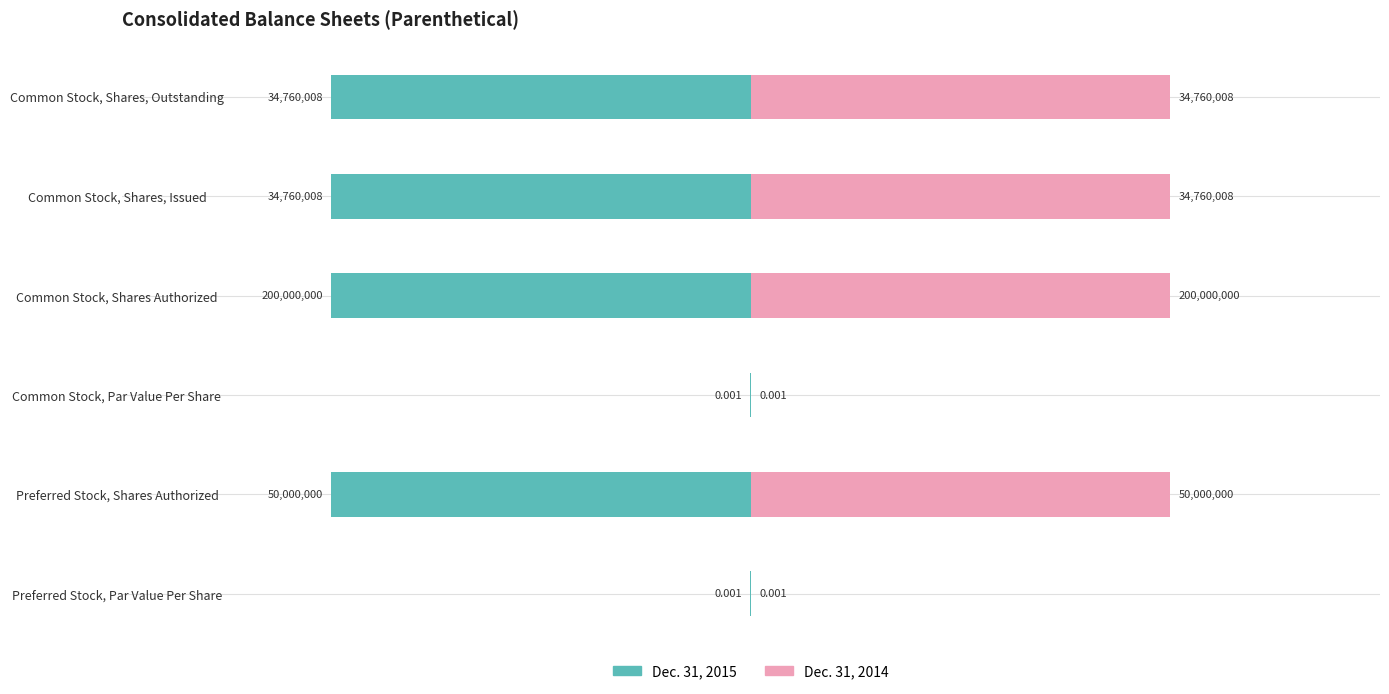

What are all the series names shown in the legend?

Dec. 31, 2015, Dec. 31, 2014